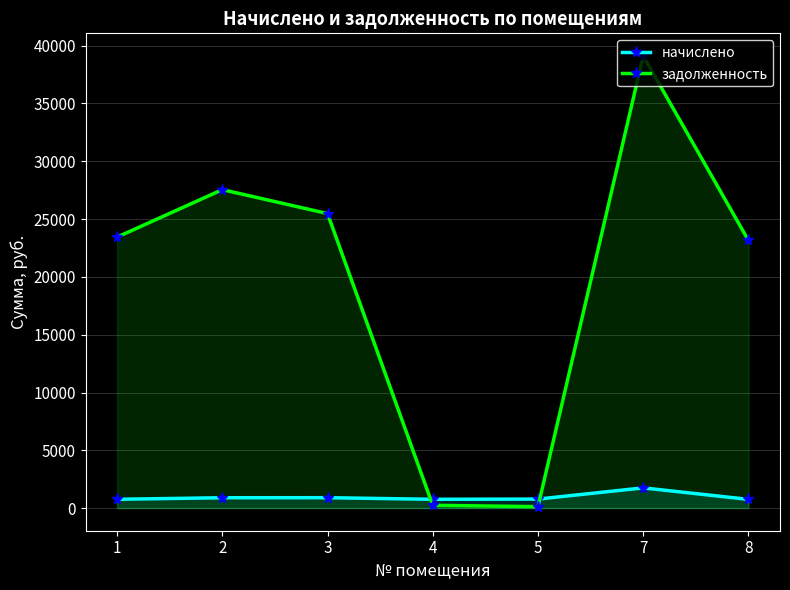

After their last crossing, which series has the higher values: задолженность or начислено?

задолженность